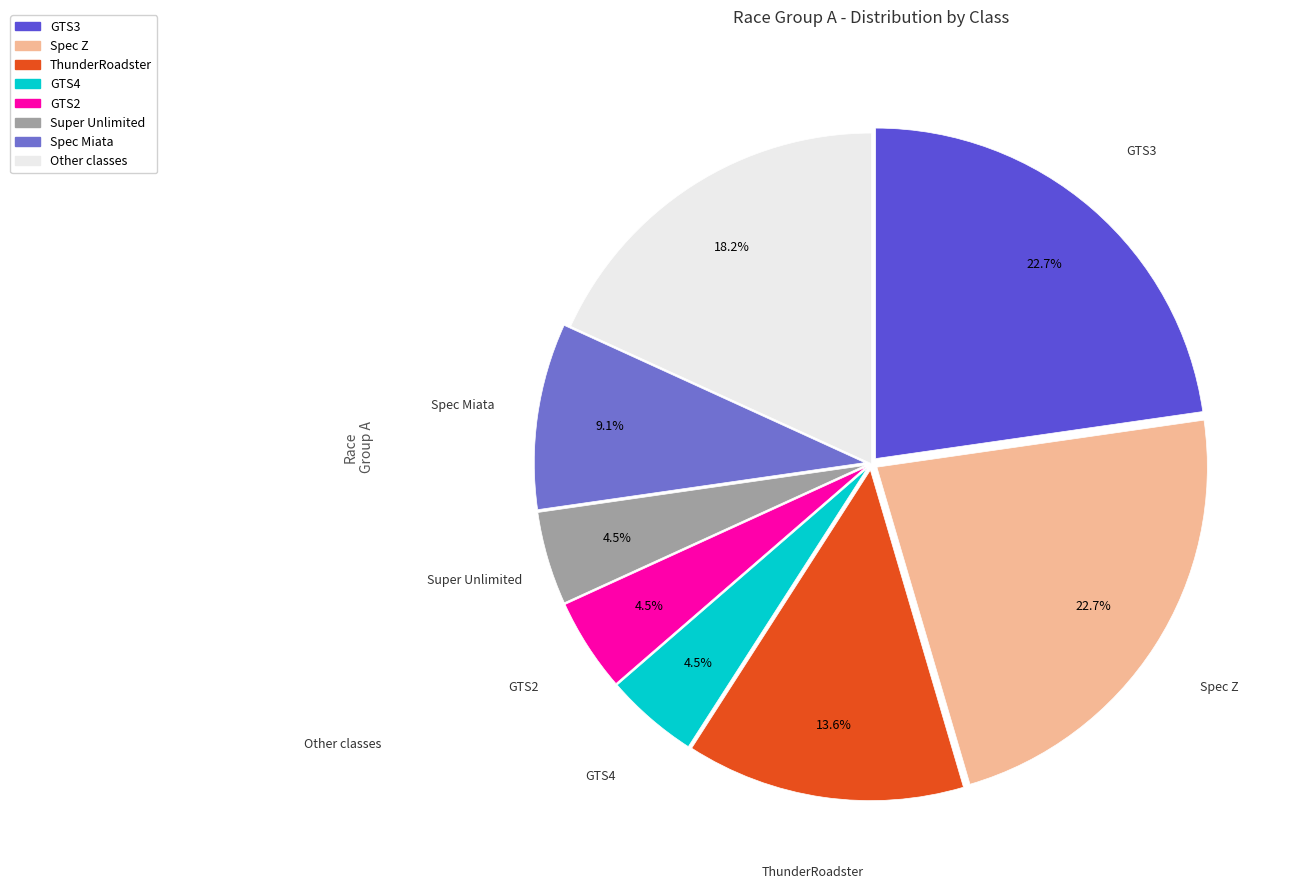

The Other slice represents 18% of the pie. True or false?

True